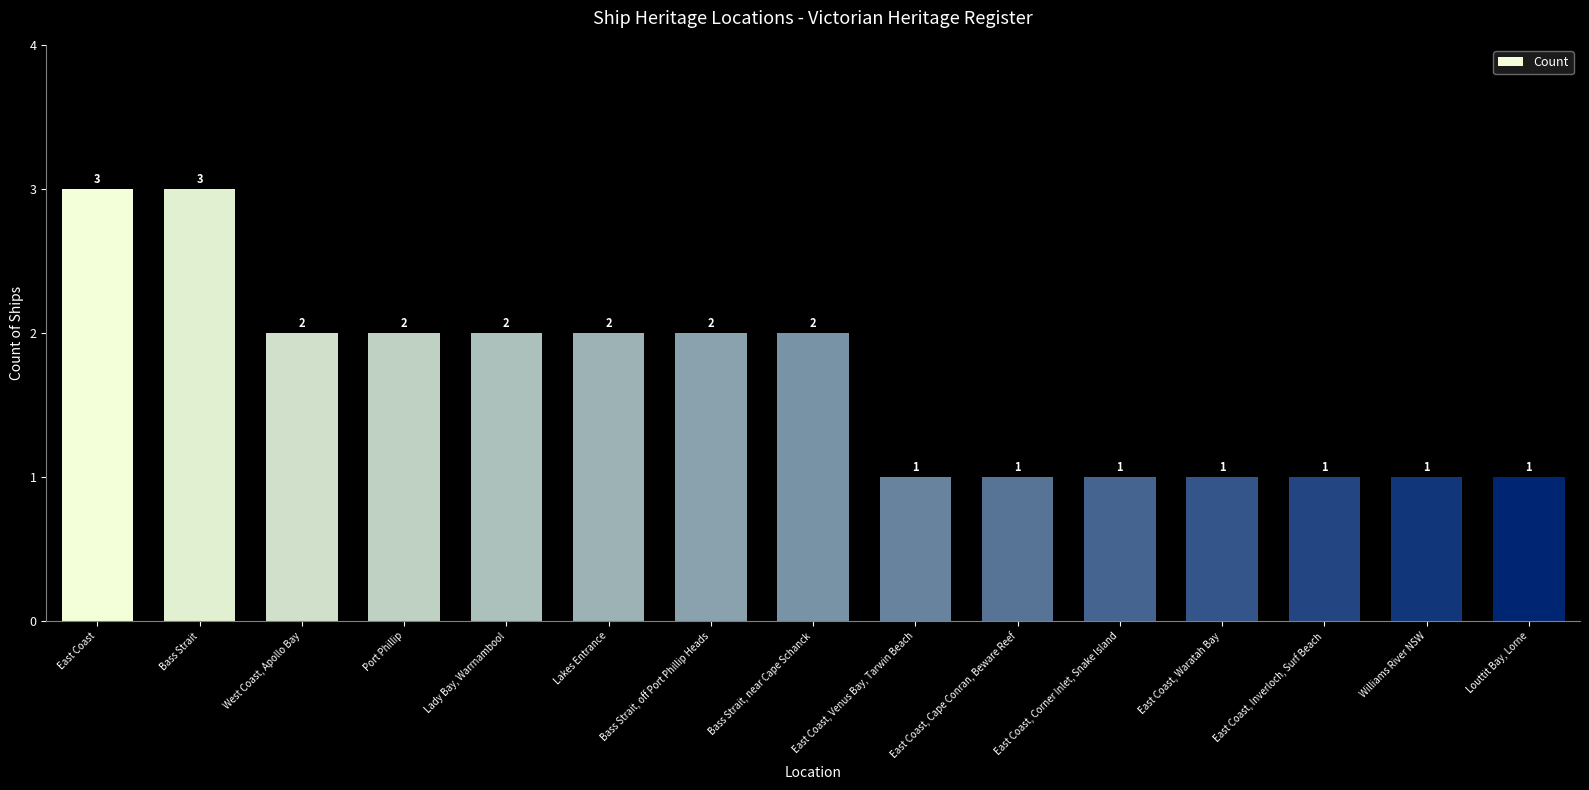

What value does the data have at West Coast, Apollo Bay?

2